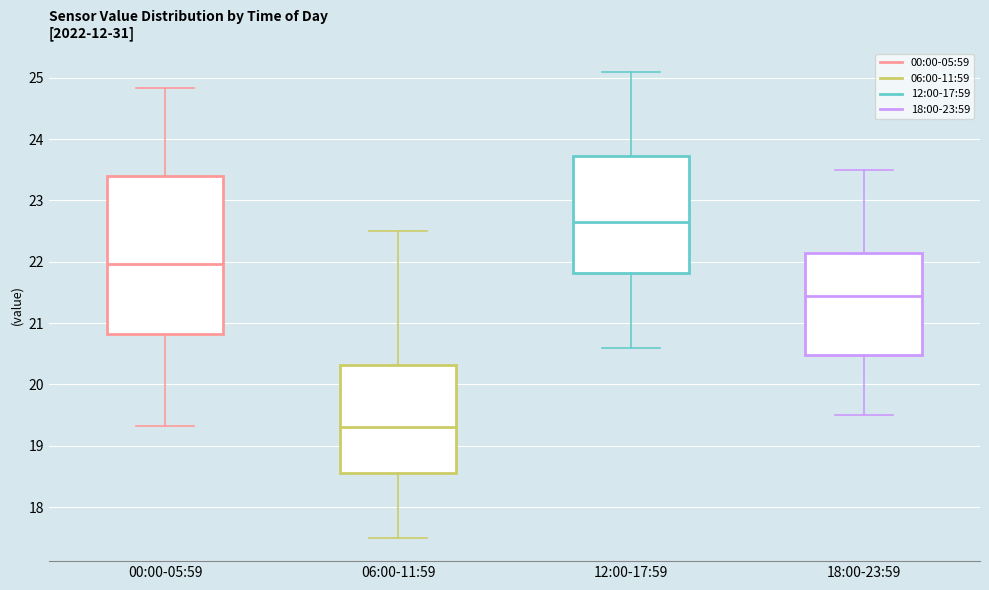

Reading left to right, read every box against the y-axis: the position of its median line, the range the box covers, and the ends of its whiskers. The values are not printed on the chart, so give them approximately, as read against the axis.

00:00-05:59: median 22.0, box 20.8 to 23.4, whiskers 19.3 to 24.8
06:00-11:59: median 19.3, box 18.6 to 20.3, whiskers 17.5 to 22.5
12:00-17:59: median 22.7, box 21.8 to 23.7, whiskers 20.6 to 25.1
18:00-23:59: median 21.5, box 20.5 to 22.2, whiskers 19.5 to 23.5